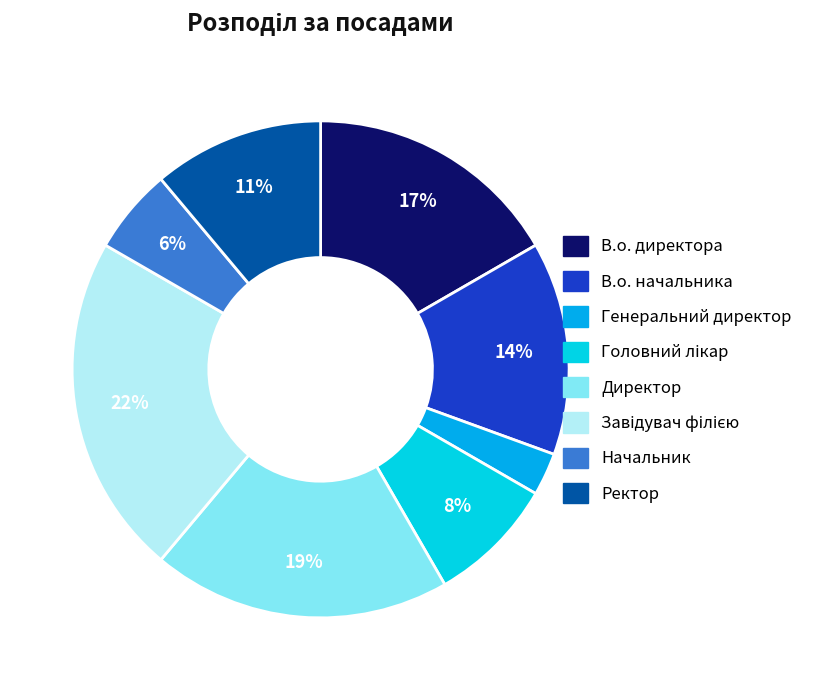

Combined, do В.о. начальника and Ректор account for over 50%?

No